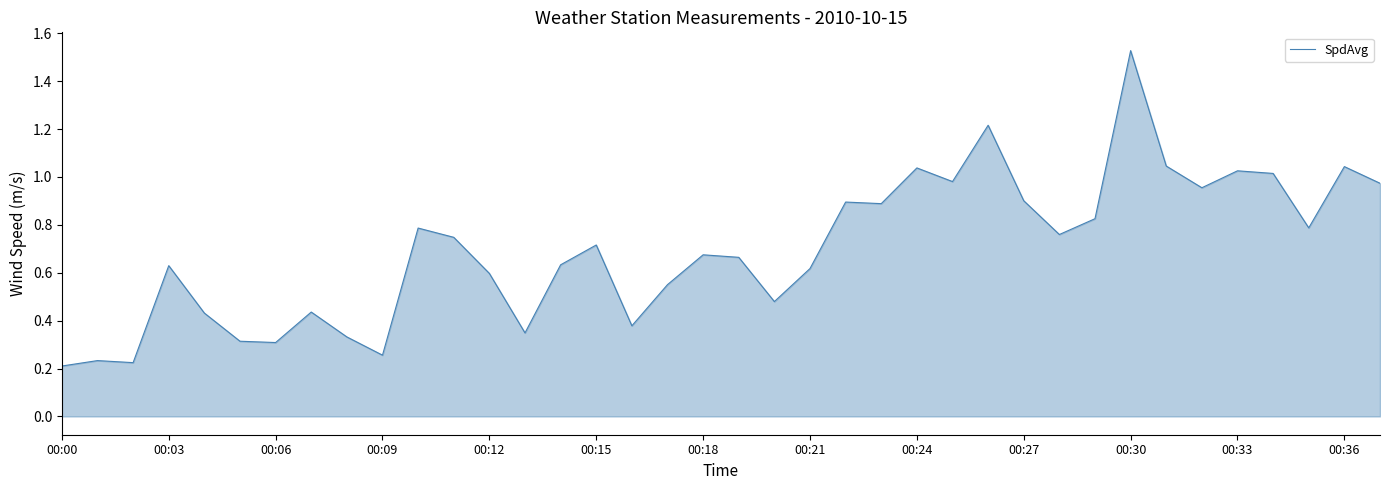

What is the difference between the maximum and minimum values?

1.3